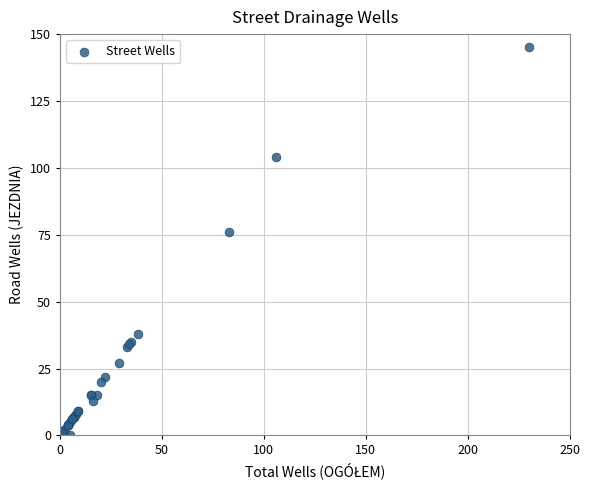

What Y value in the scatter plot is closest to 72?

76